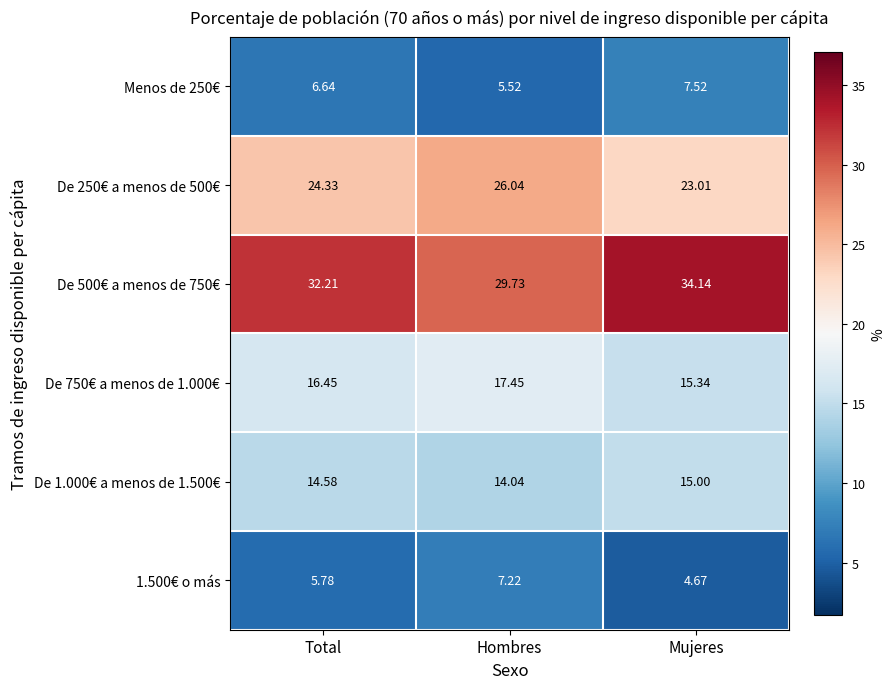

Rank the categories by De 1.000€ a menos de 1.500€ value from highest to lowest.

Mujeres, Total, Hombres